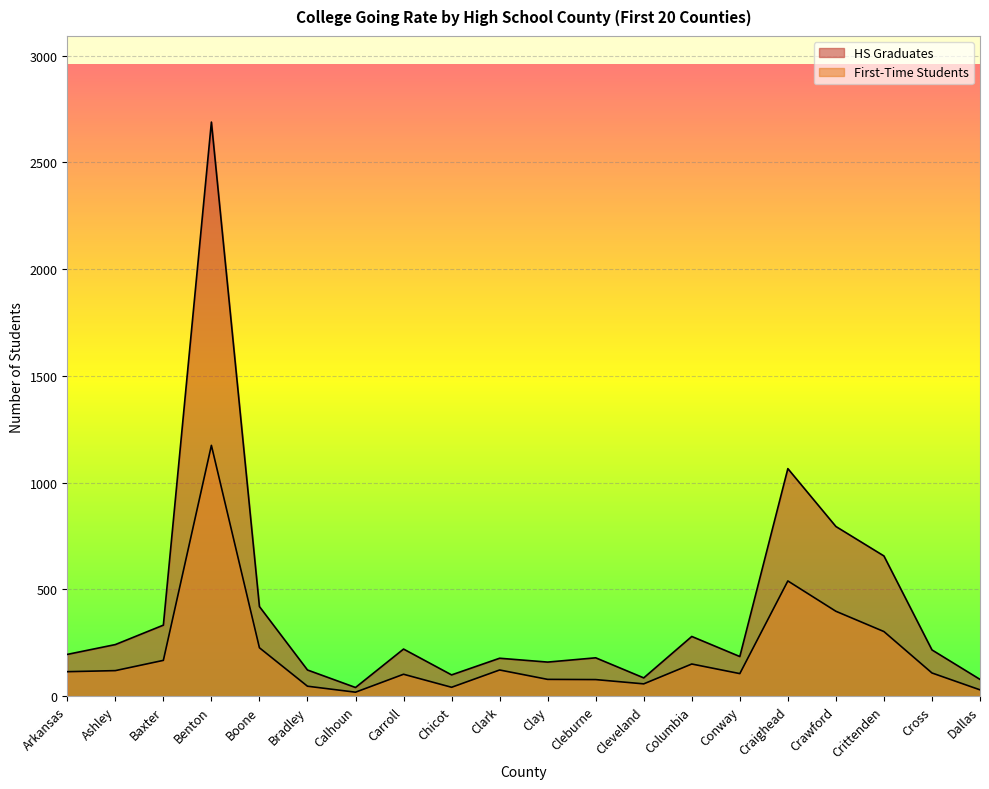

List the series in order of their overall mean, highest first.

HS Graduates, First-Time Students